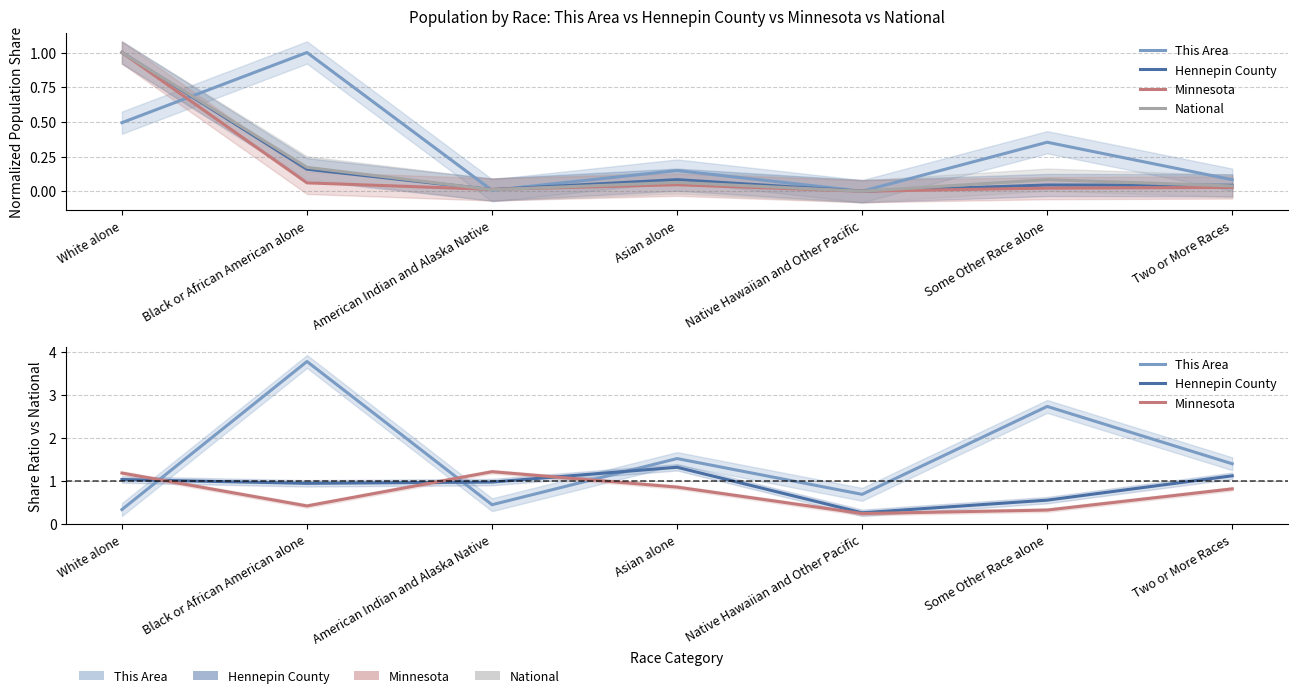

What position from the left is White alone?

1